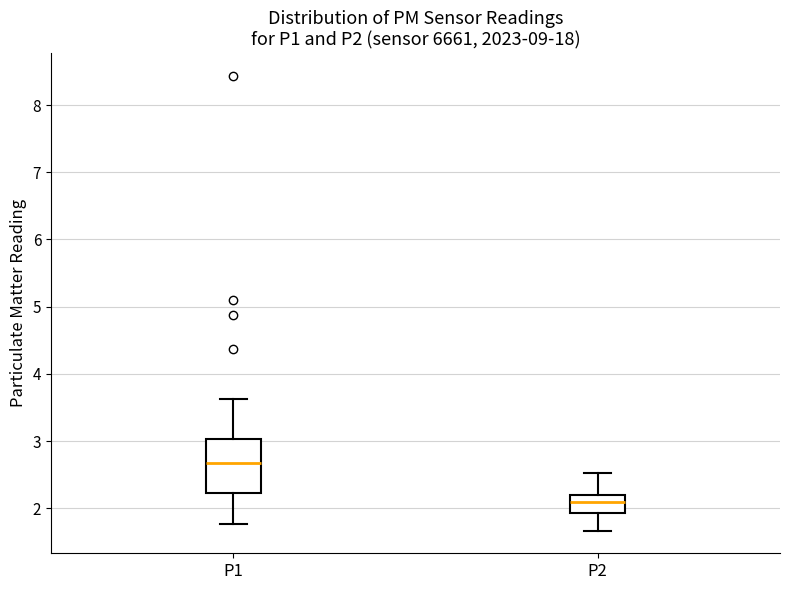

Reading left to right, transcribe this box plot: for each box, give where its median line is, the range the box spans, and where its two whiskers end, as read against the y-axis. The values are not printed on the chart, so give them approximately, as read against the axis.

P1: median 2.7, box 2.2 to 3.0, whiskers 1.8 to 3.6
P2: median 2.1, box 1.9 to 2.2, whiskers 1.7 to 2.5